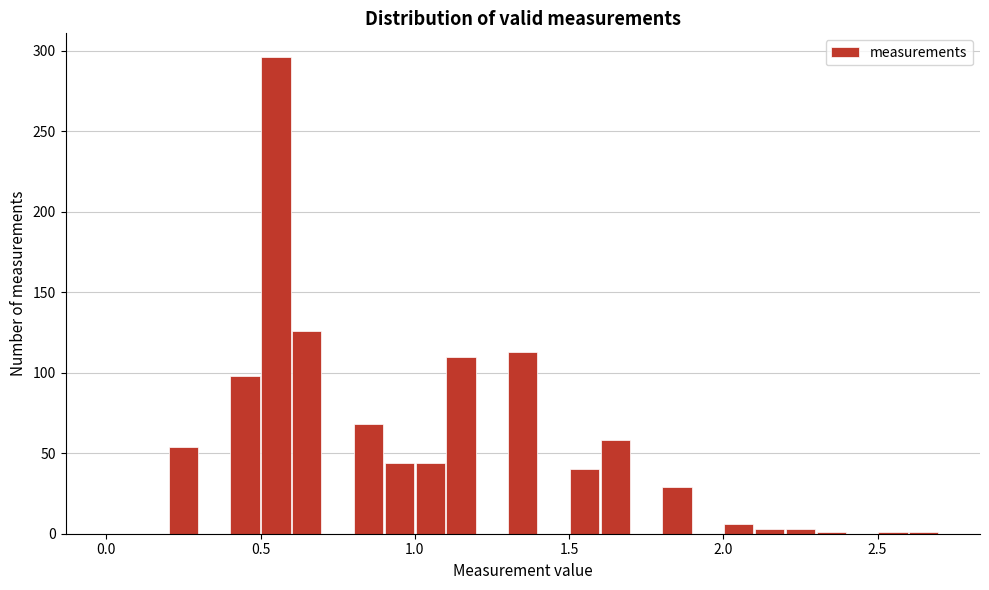

Around what value on the x-axis is the tallest bar? Give the approximate position of its centre, as read against the axis.

0.55